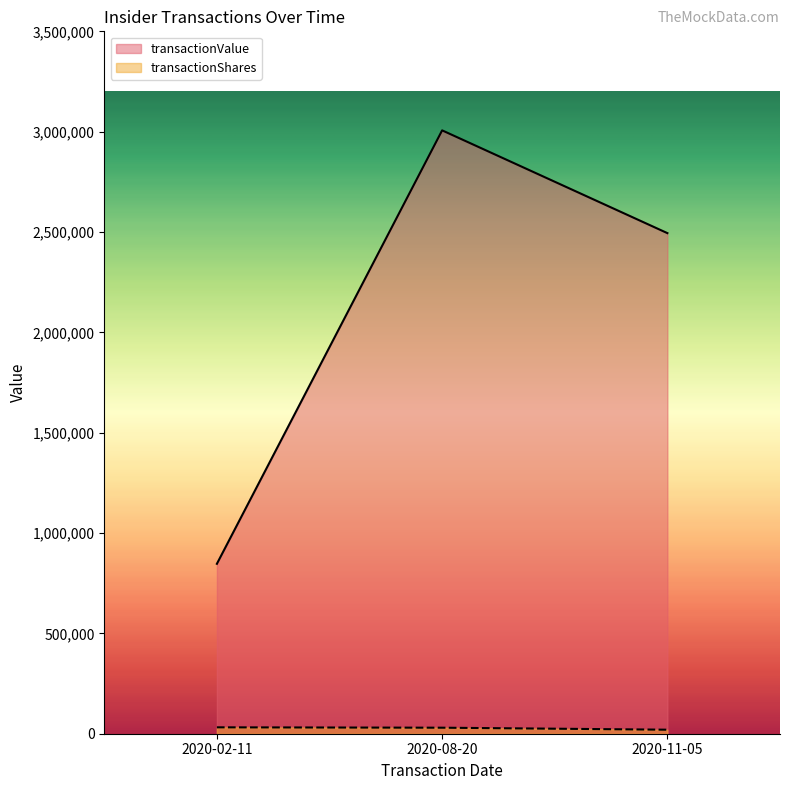

The transactionValue series shows 3006494.0 at 2020-08-20. True or false?

True